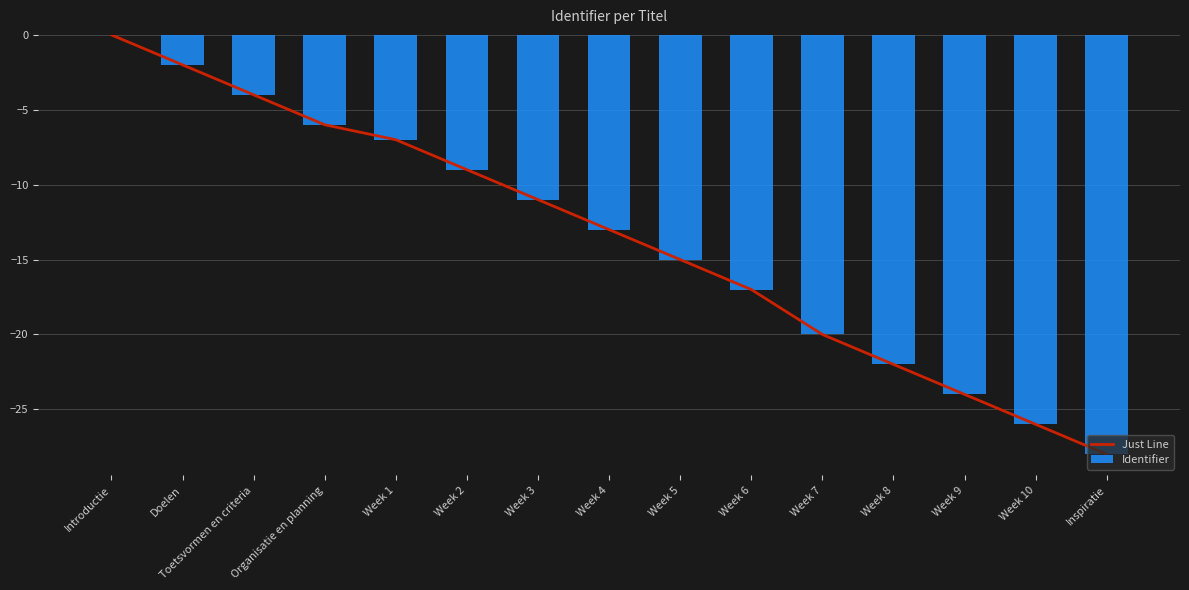

What are all the series names shown in the legend?

Just Line, Identifier